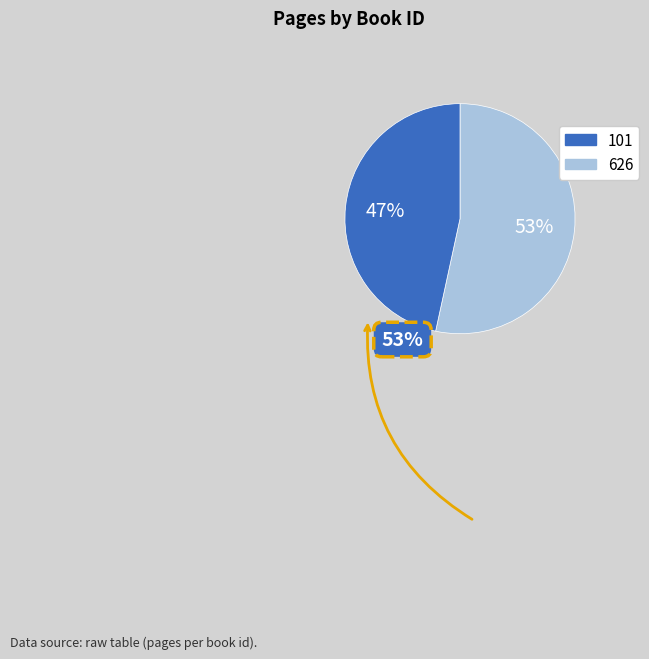

Count the number of slices in the pie.

2